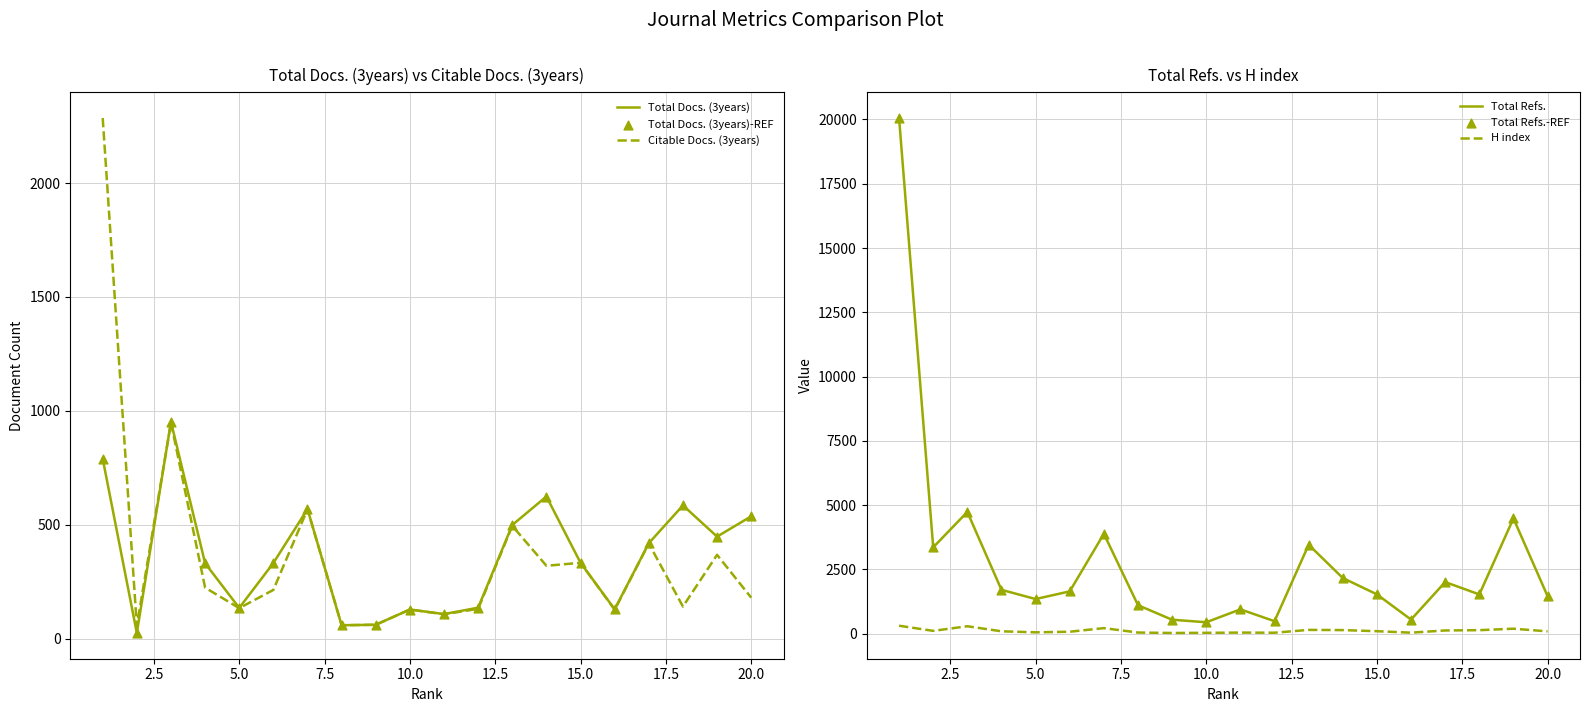

Which series has the largest total across all categories?

Total Refs.